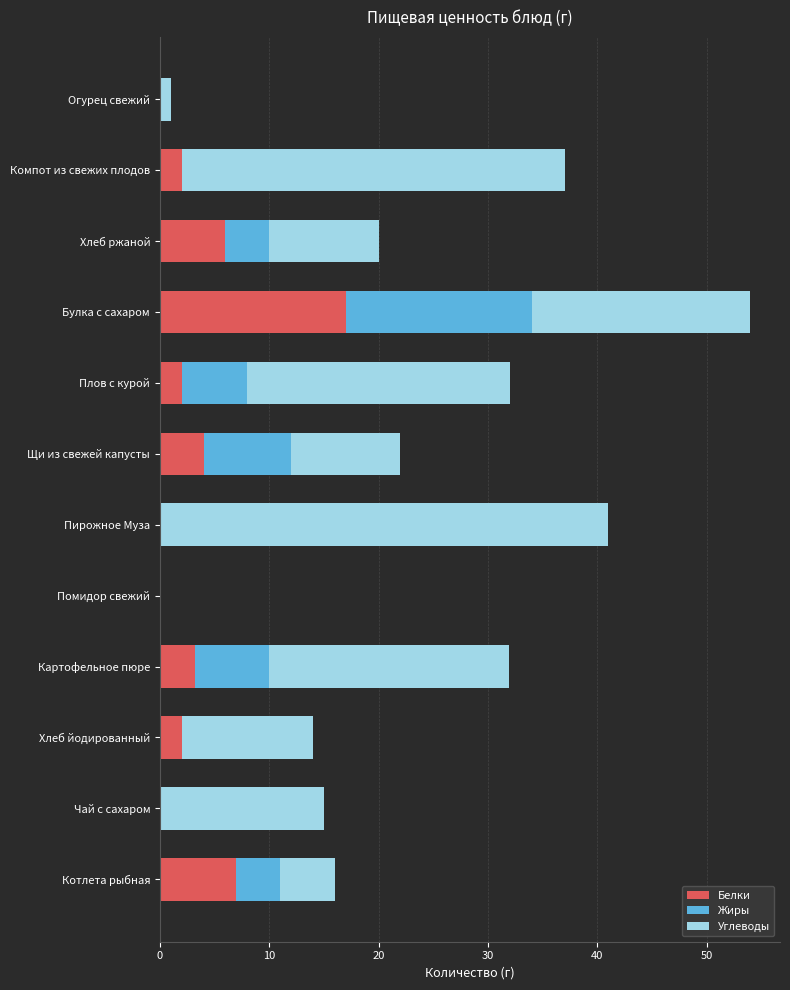

At which category is the sum across all series the highest?

Булка с сахаром